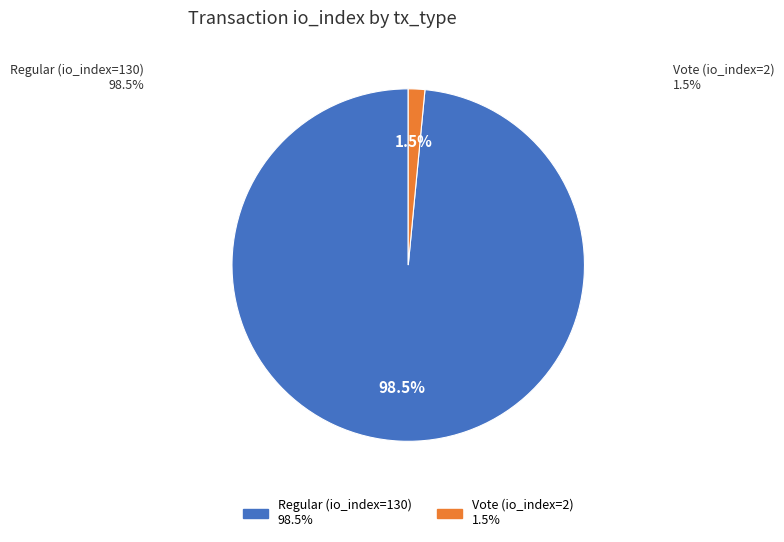

True or false: Vote (io_index=2) accounts for 2% of the total.

True